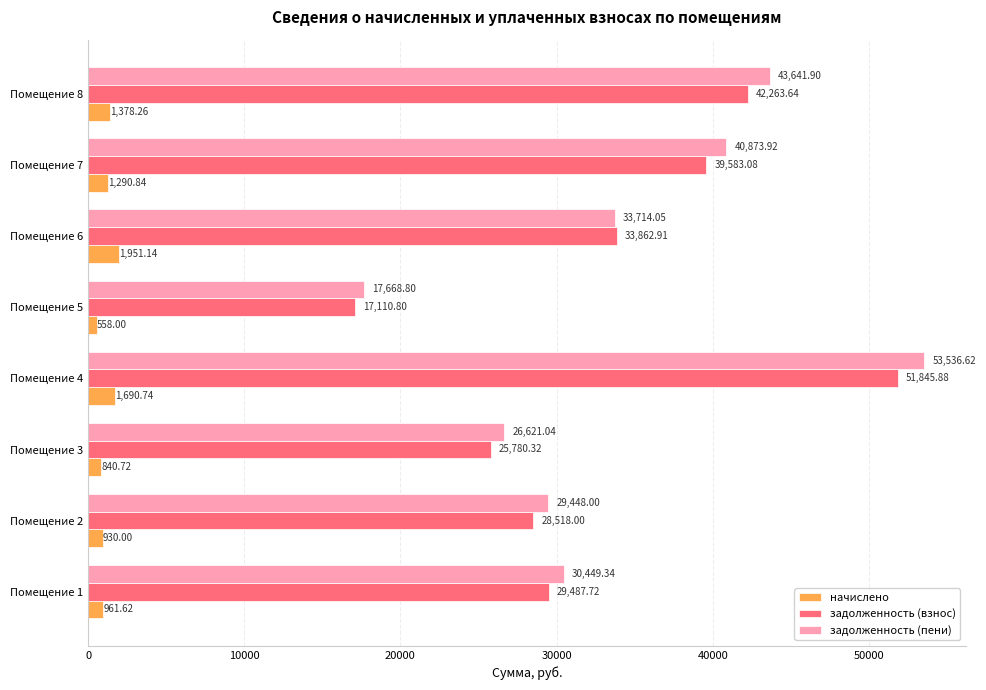

Rank the series by their maximum value, from lowest to highest.

начислено, задолженность (взнос), задолженность (пени)